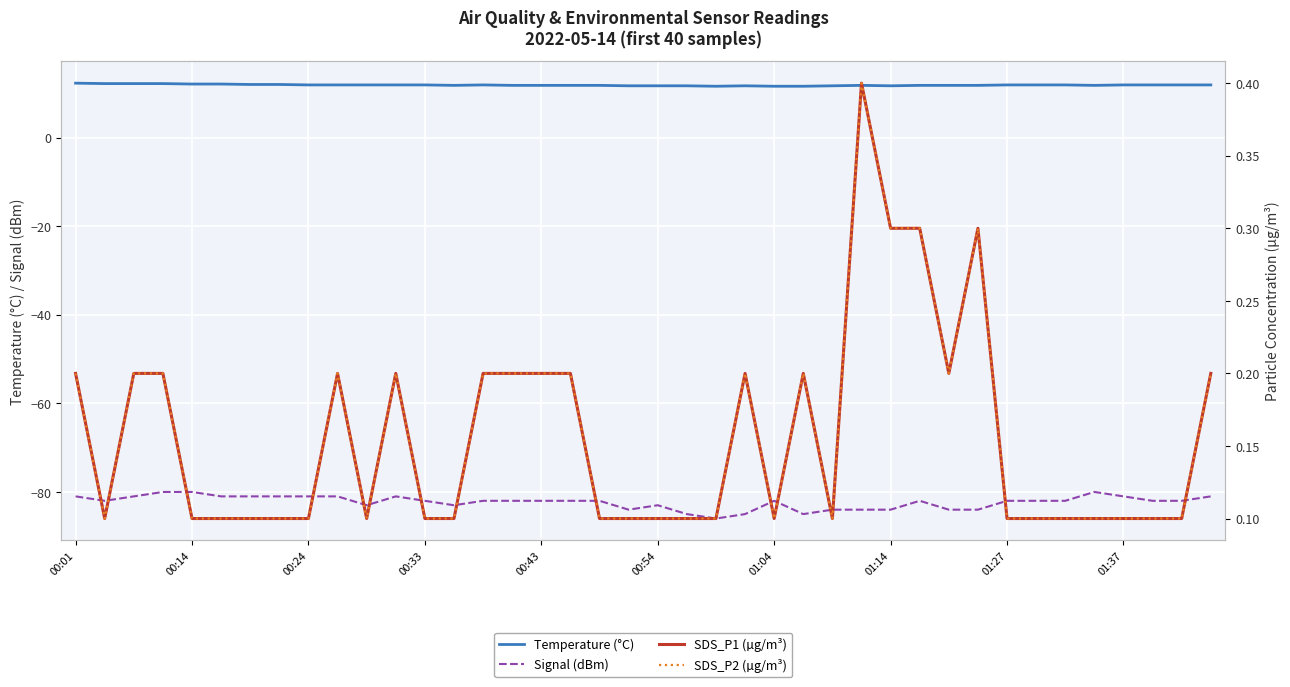

What is the lowest value of the Signal (dBm) series?

-86.0